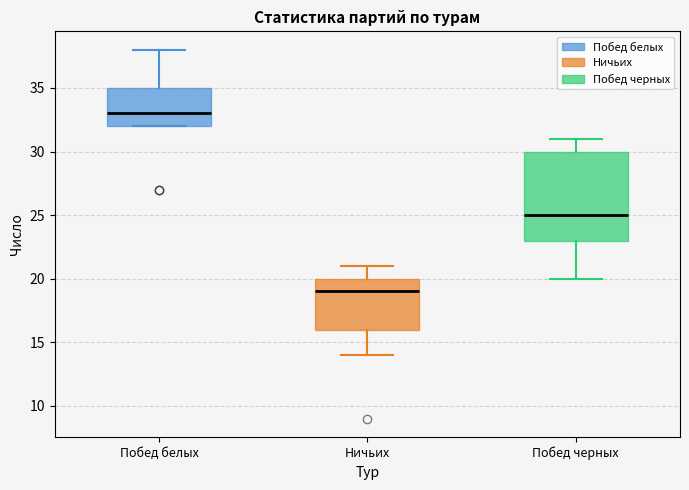

Reading left to right, read every box against the y-axis: the position of its median line, the range the box covers, and the ends of its whiskers. The values are not printed on the chart, so give them approximately, as read against the axis.

Побед белых: median 33, box 32 to 35, whiskers 32 to 38
Ничьих: median 19, box 16 to 20, whiskers 14 to 21
Побед черных: median 25, box 23 to 30, whiskers 20 to 31